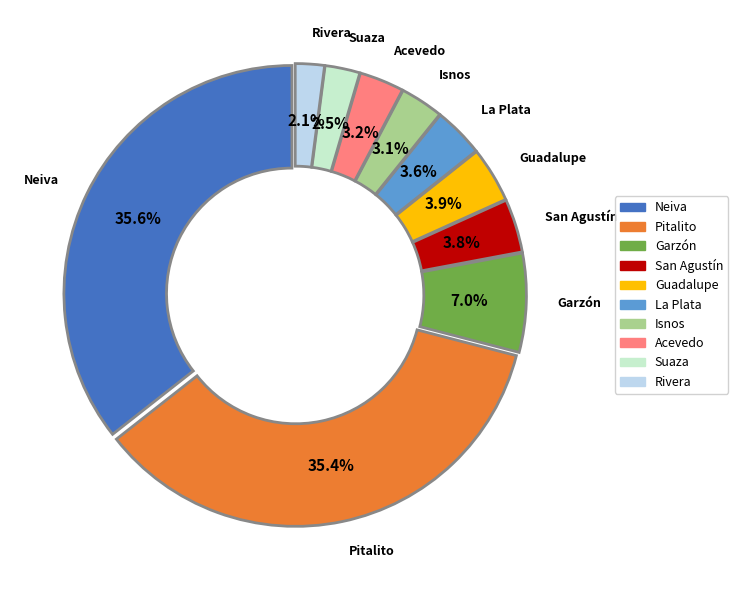

To the nearest percent, what portion does Neiva represent?

36%